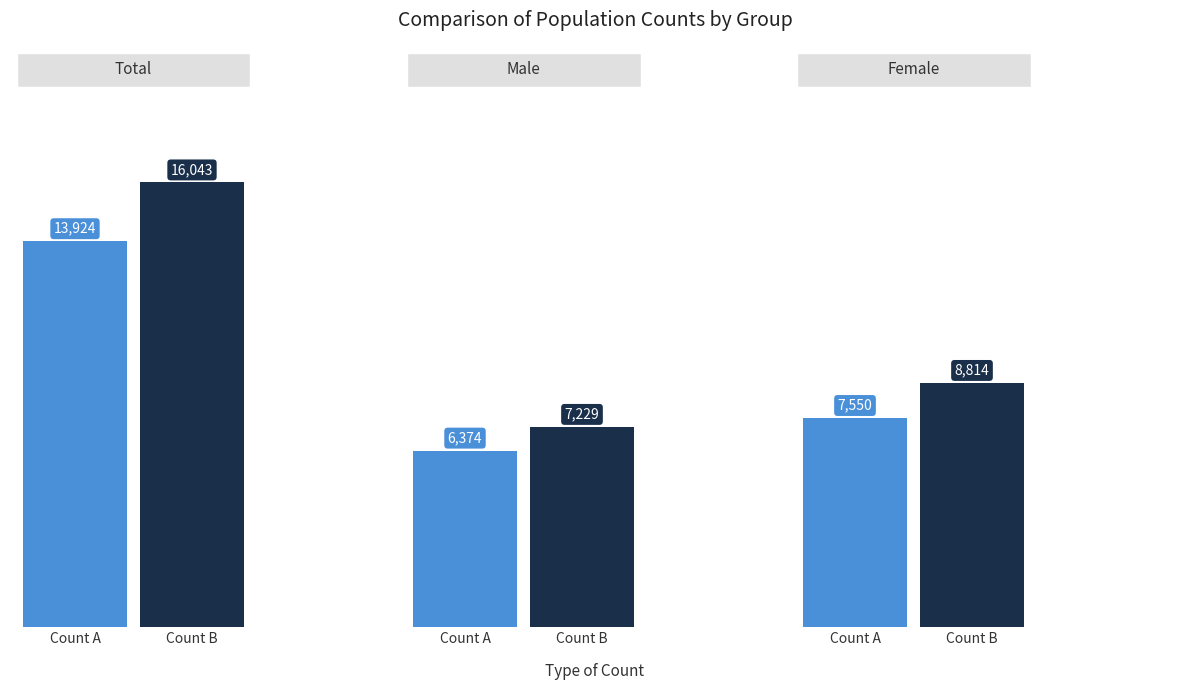

How many data points does each series have?

3